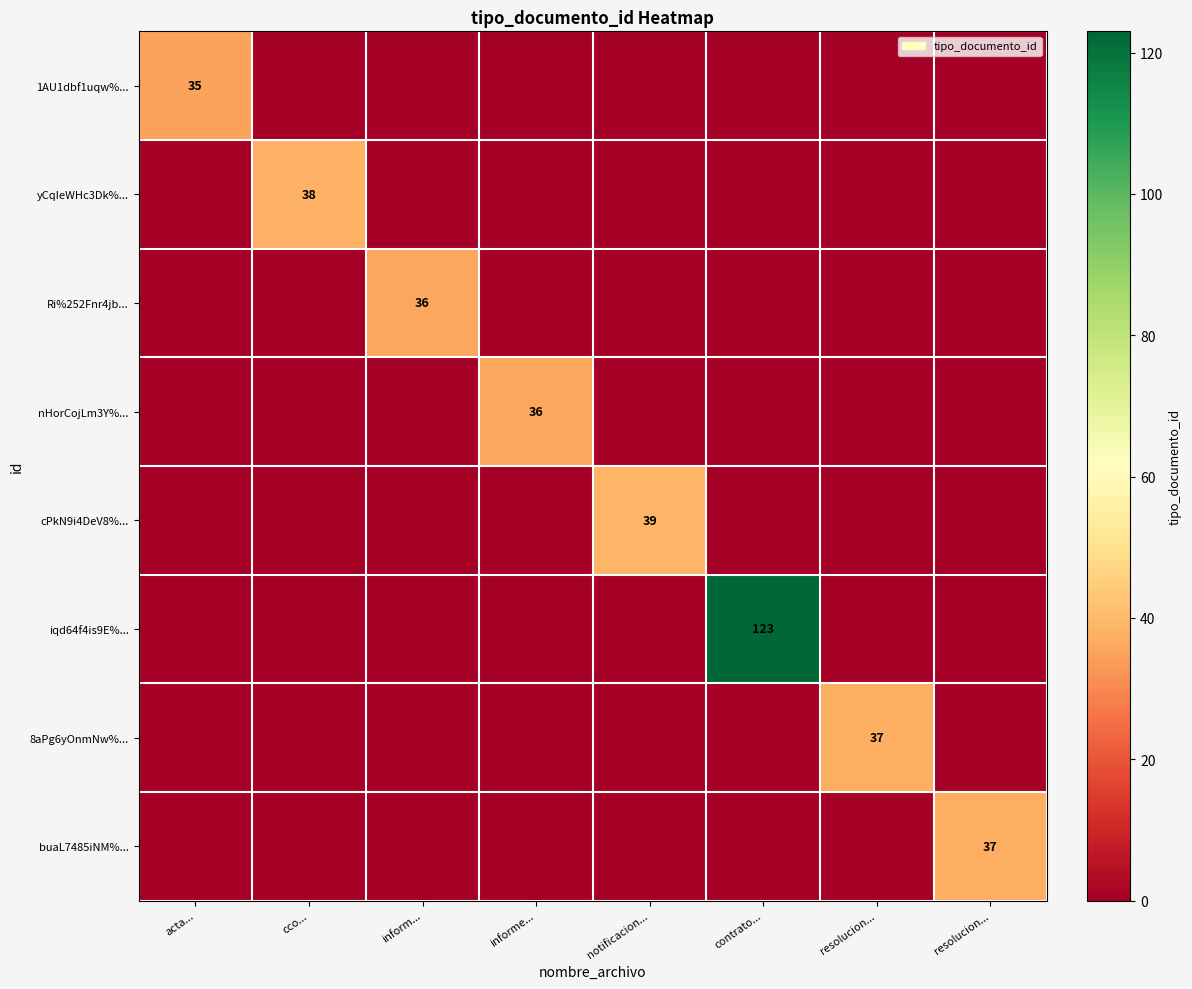

The value of 1AU1dbf1uqw%... at resolucion... is 0. True or false?

True